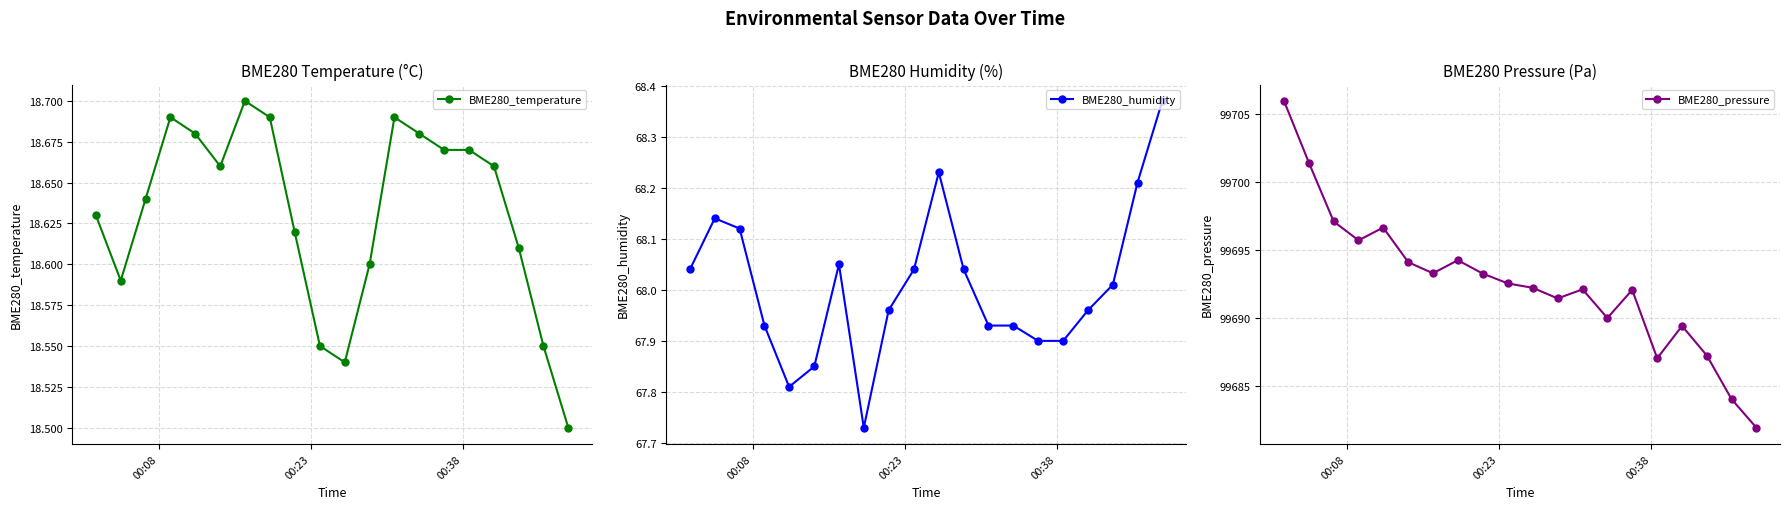

True or false: BME280_temperature has more than 1 points higher than both neighbors.

True